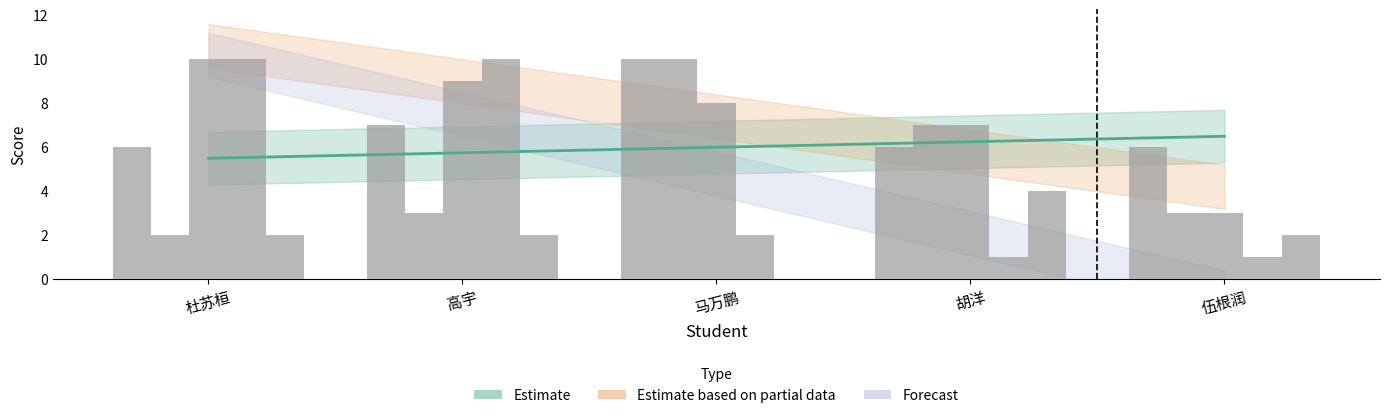

Which label corresponds to the smallest value in the chart?

马万鹏